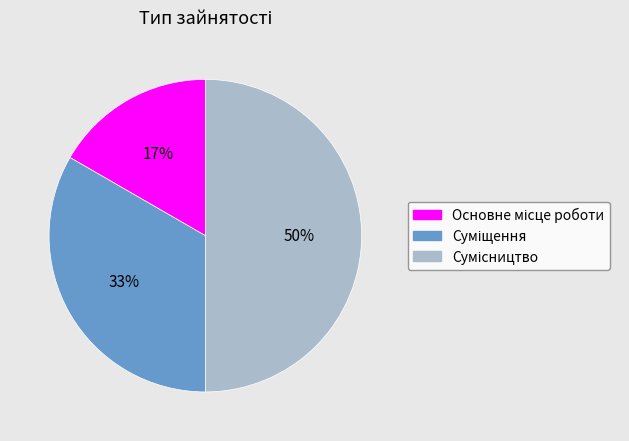

To the nearest percent, what is the average slice percentage?

33%